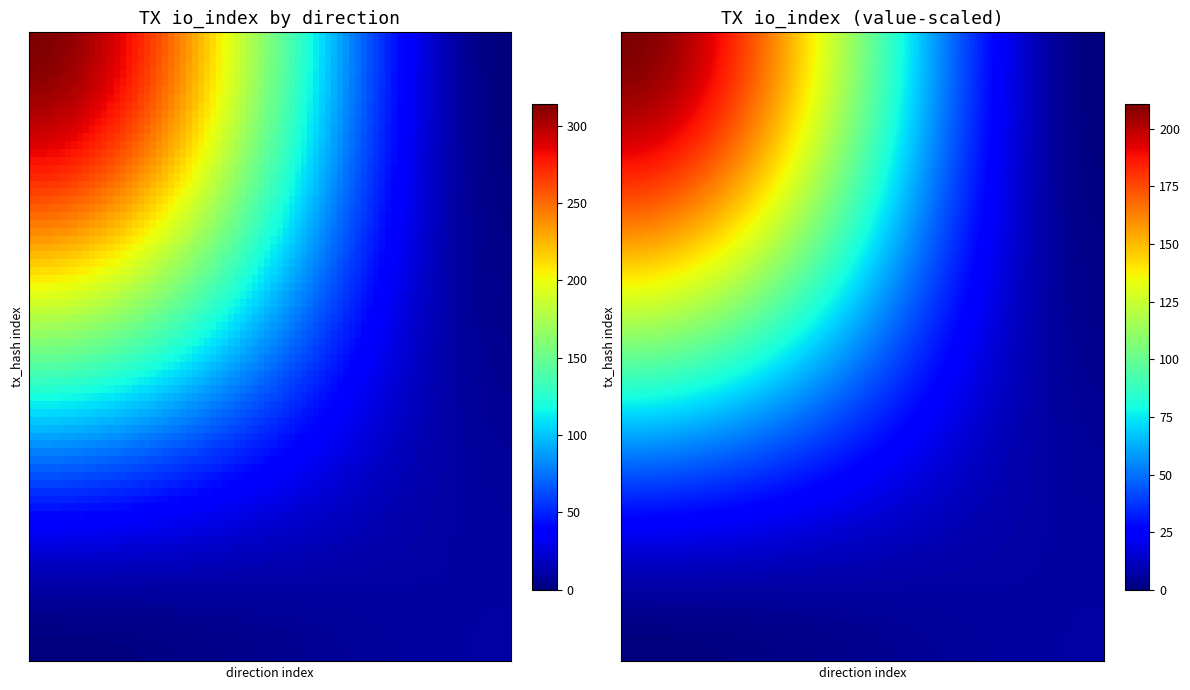

Which has a higher value, direction or io_index?

io_index